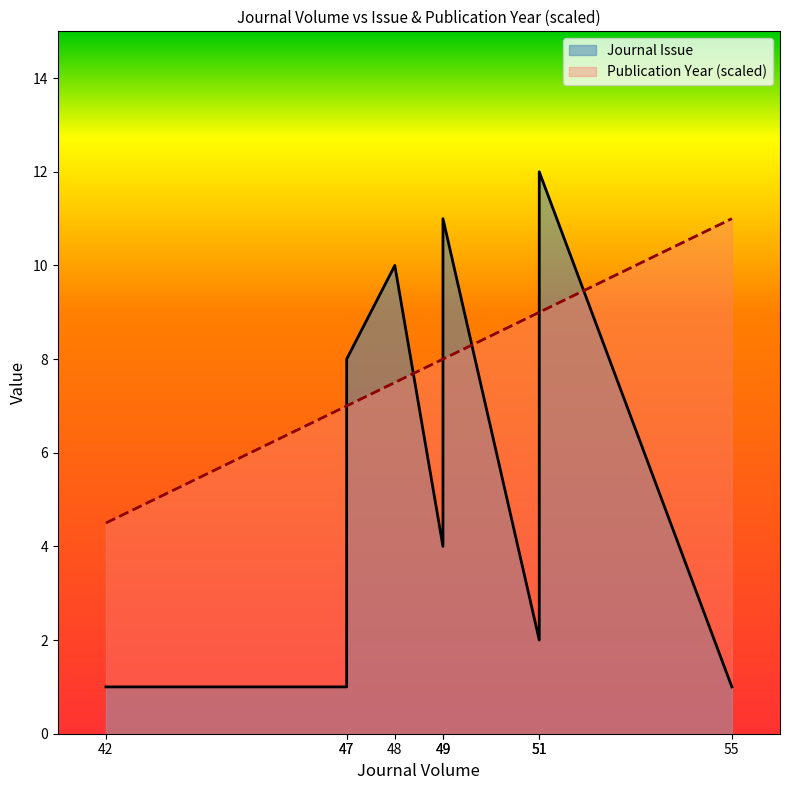

Rank the series by their average value, from highest to lowest.

Publication Year, Journal Issue